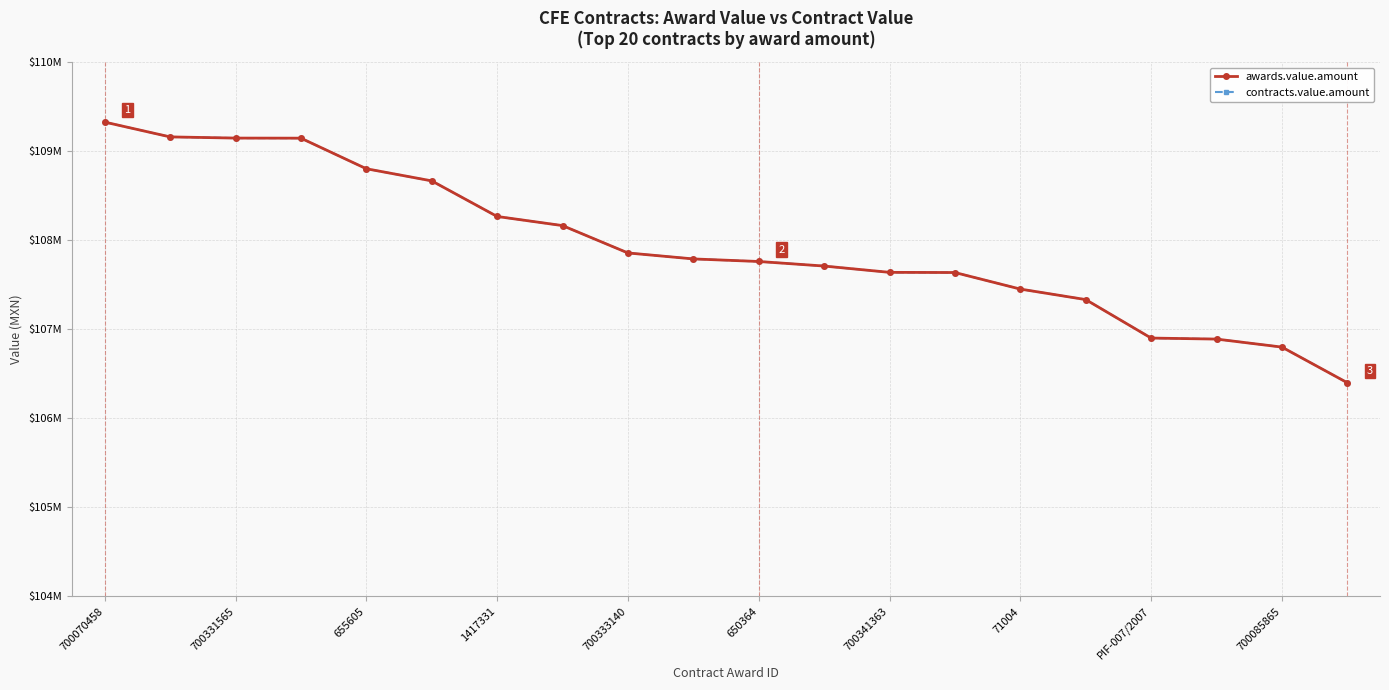

How many data points in awards.value.amount are less than 107790000?

10